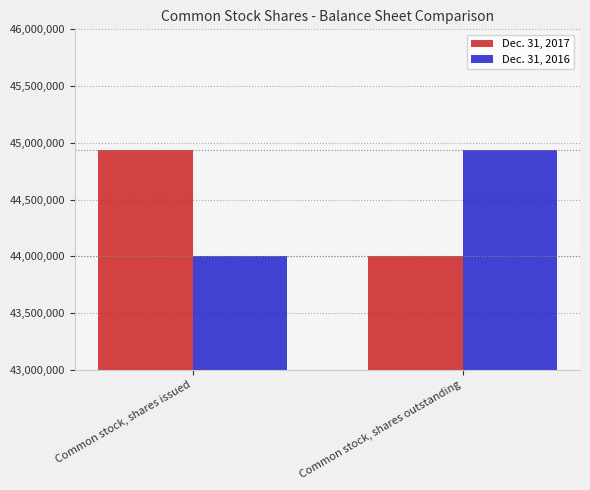

What is the minimum value for Dec. 31, 2016?

44000614